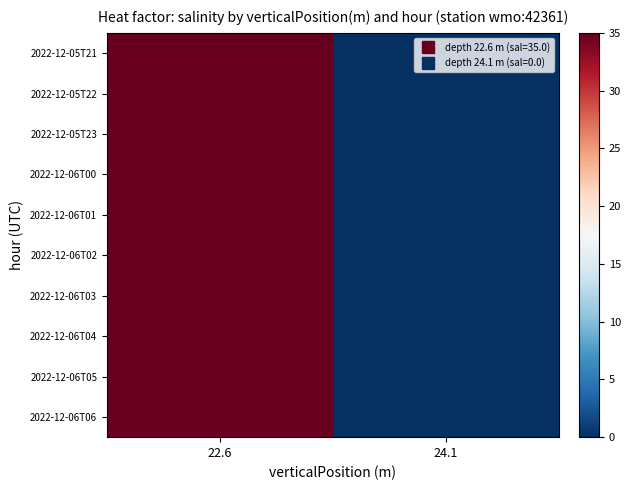

List the series in order of their peak value, highest first.

2022-12-05T21, 2022-12-05T22, 2022-12-05T23, 2022-12-06T00, 2022-12-06T01, 2022-12-06T02, 2022-12-06T03, 2022-12-06T04, 2022-12-06T05, 2022-12-06T06